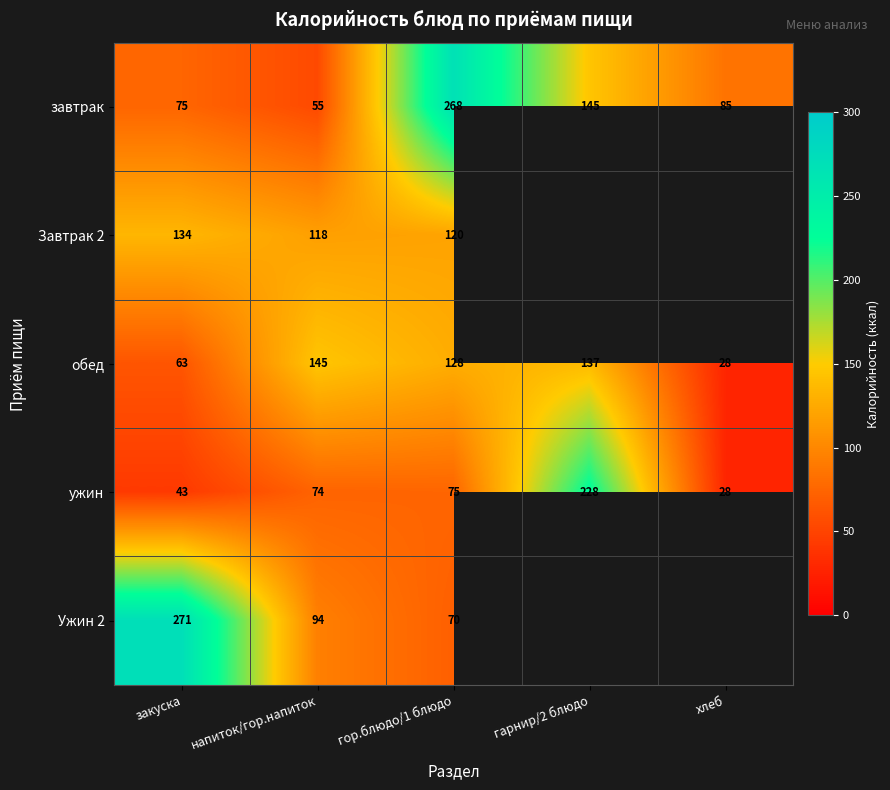

Which category has the lowest value across all series?

хлеб